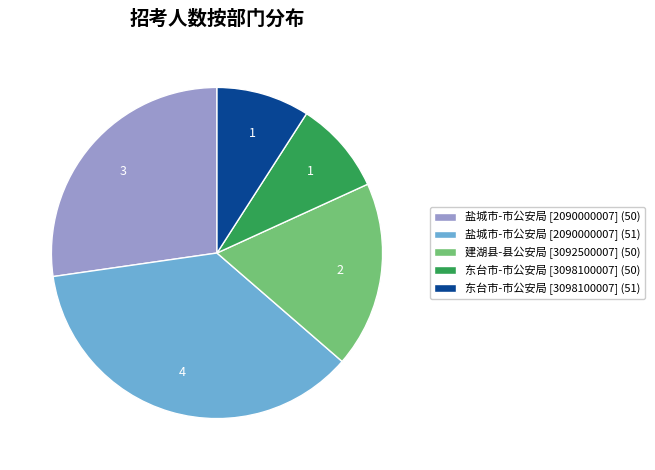

Between 盐城市-市公安局 [2090000007] (51) and 东台市-市公安局 [3098100007] (50), which is larger?

盐城市-市公安局 [2090000007] (51)